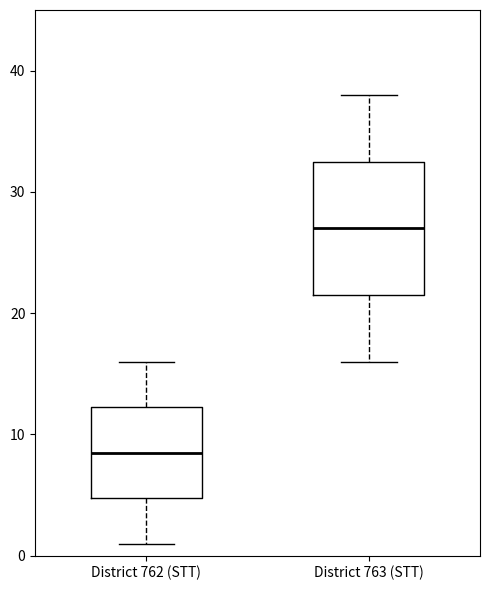

Reading left to right, transcribe this box plot: for each box, give where its median line is, the range the box spans, and where its two whiskers end, as read against the y-axis. The values are not printed on the chart, so give them approximately, as read against the axis.

District 762 (STT): median 9, box 5 to 12, whiskers 1 to 16
District 763 (STT): median 27, box 22 to 33, whiskers 16 to 38